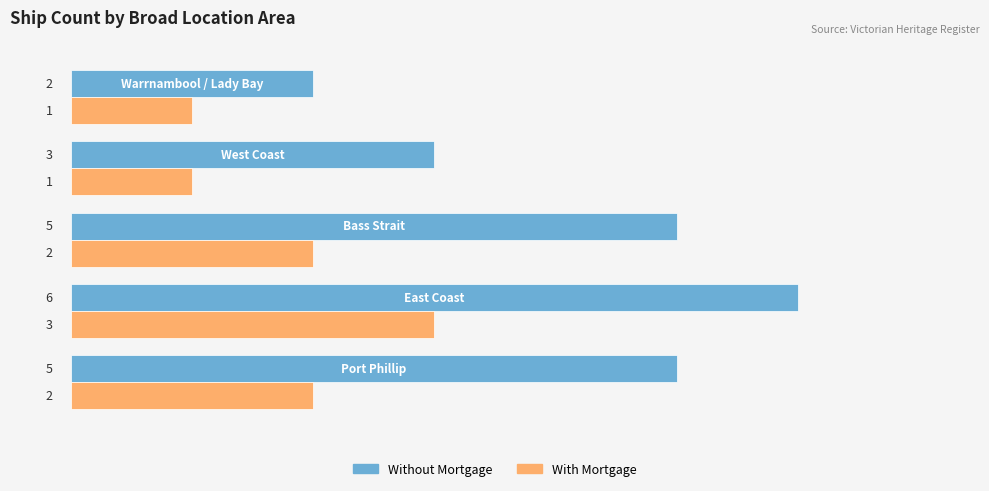

What is the sum of all Without Mortgage values?

21